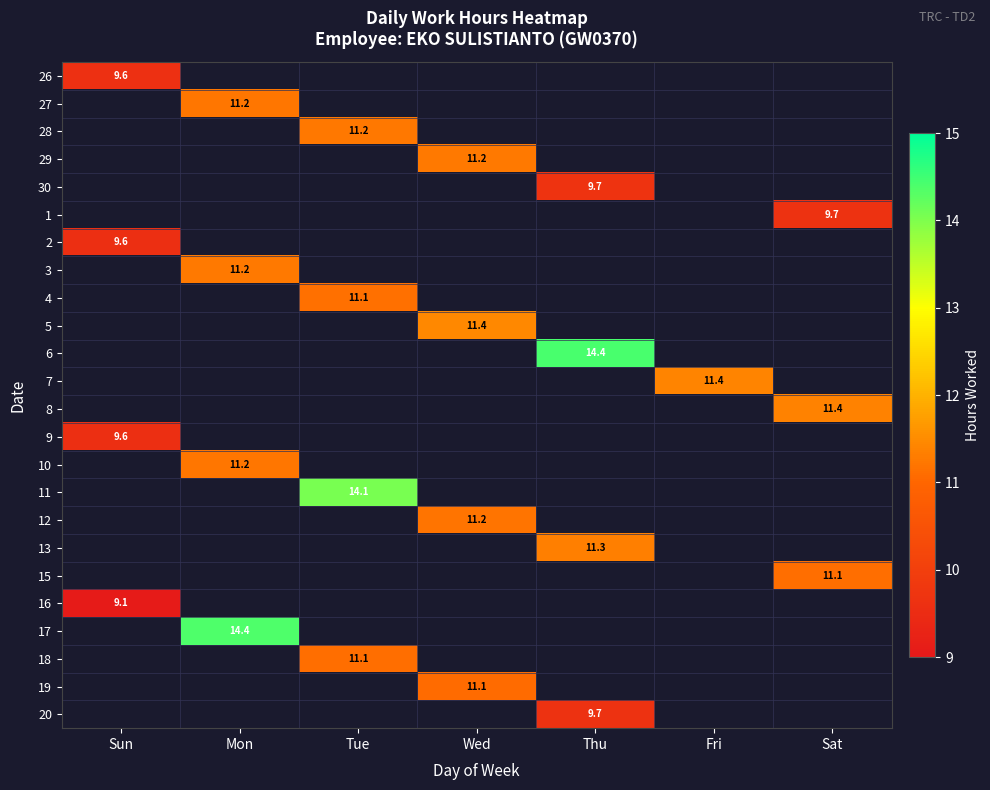

True or false: 26 has a value of 12.8 at Sun.

False